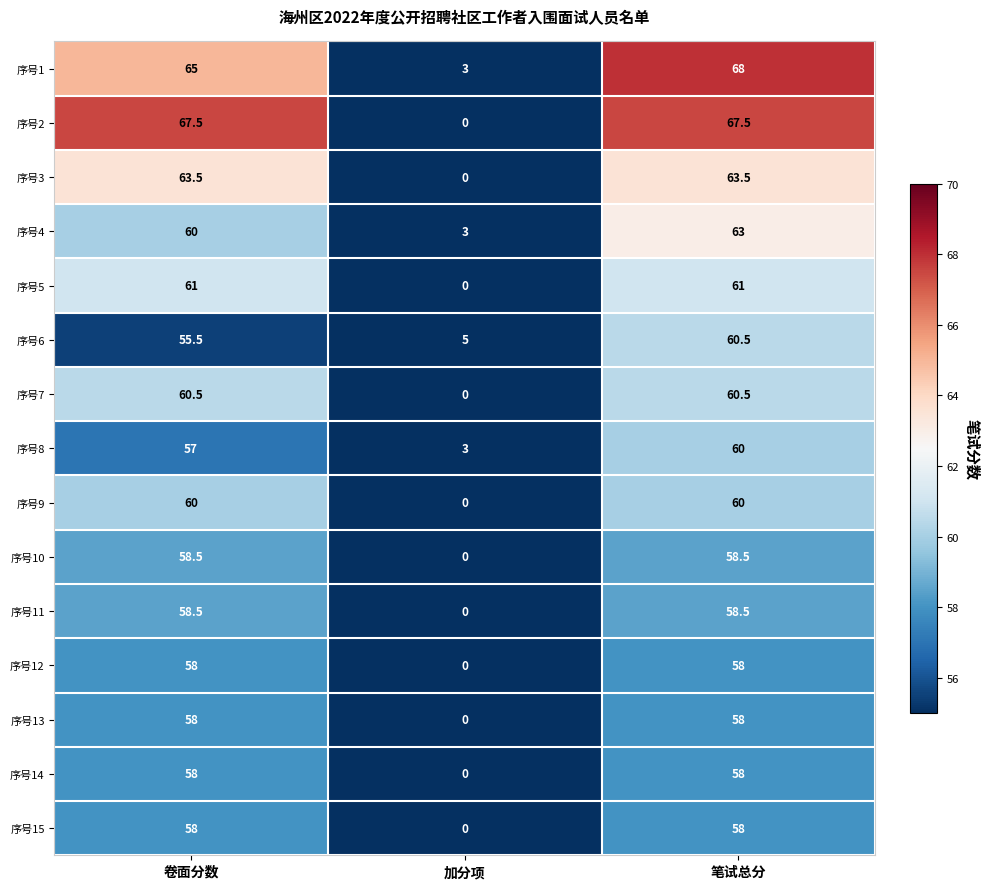

Between 卷面分数 and 加分项, which series saw the biggest shift?

序号2